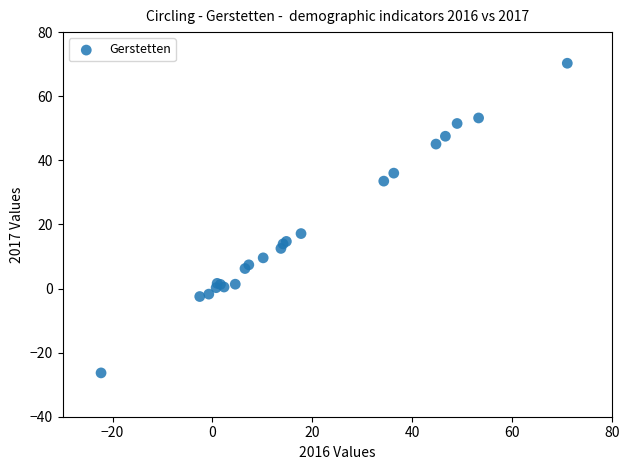

What Y value in the scatter plot is closest to 21?

17.1